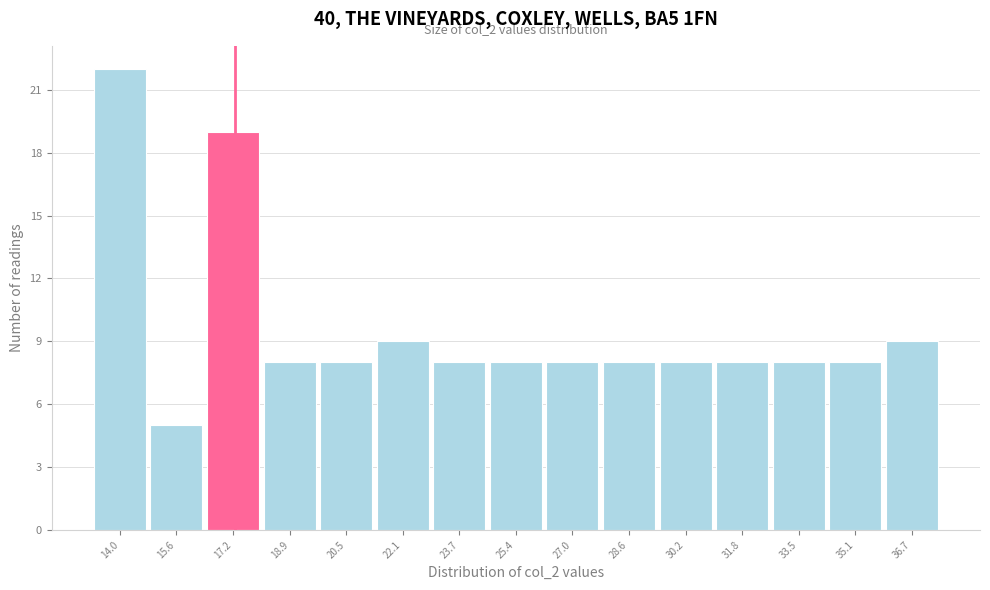

Which range on the x-axis has the tallest bar?

13.20 to 14.82